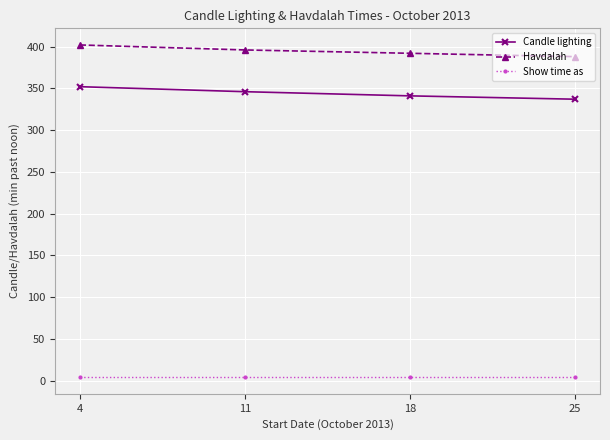

Rank the series by their maximum value, from highest to lowest.

Havdalah, Candle lighting, Show time as